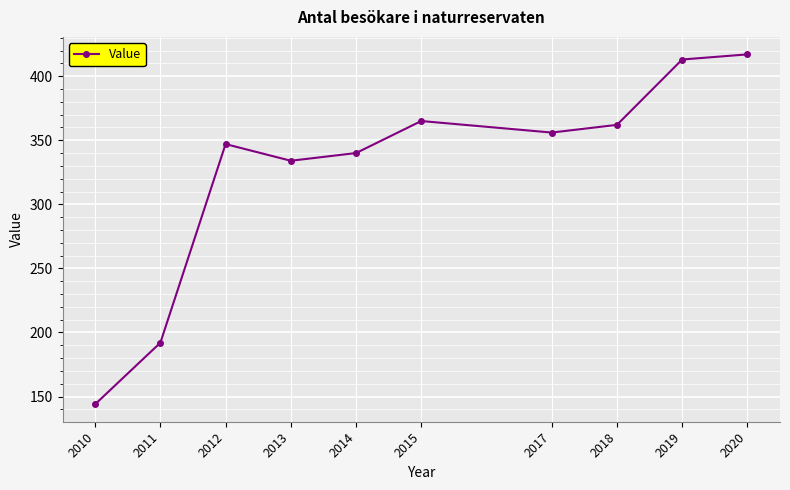

At which category does the data reach its first local valley?

2013